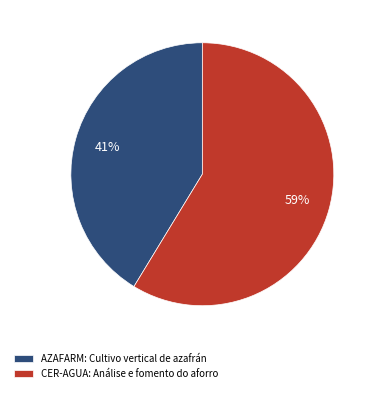

Is it true that AZAFARM: Cultivo vertical de azafrán is 41% of the pie?

True